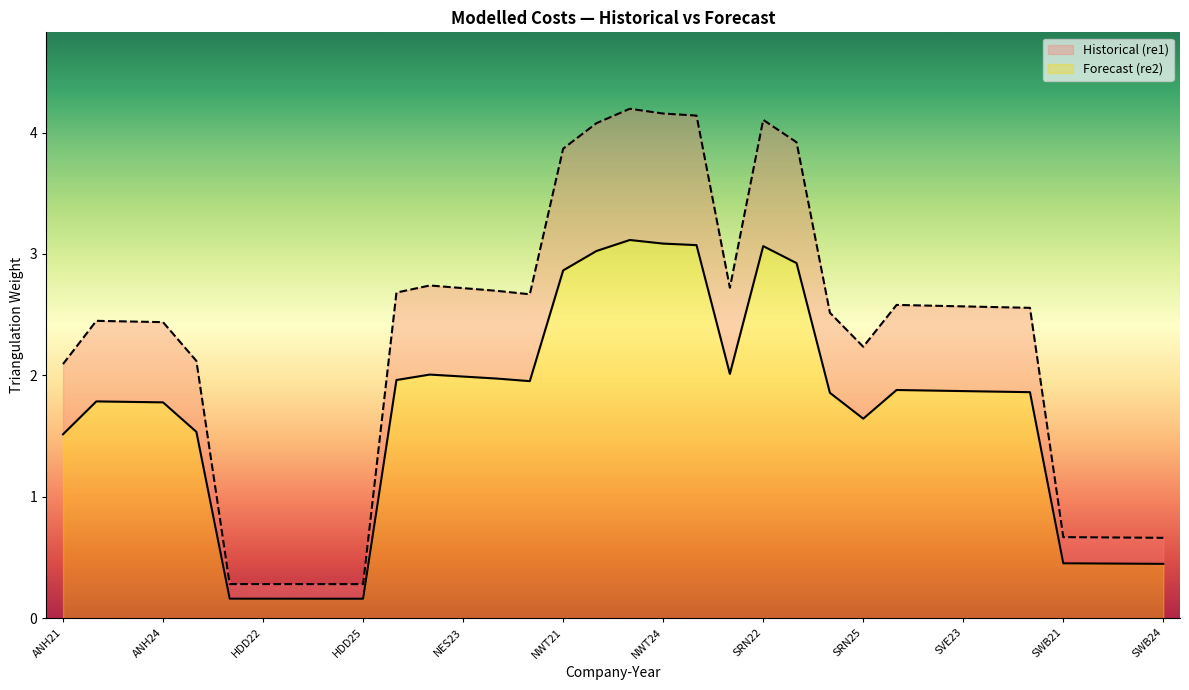

What is the difference between the Historical (re1) values at NES23 and SWB24?

1.5